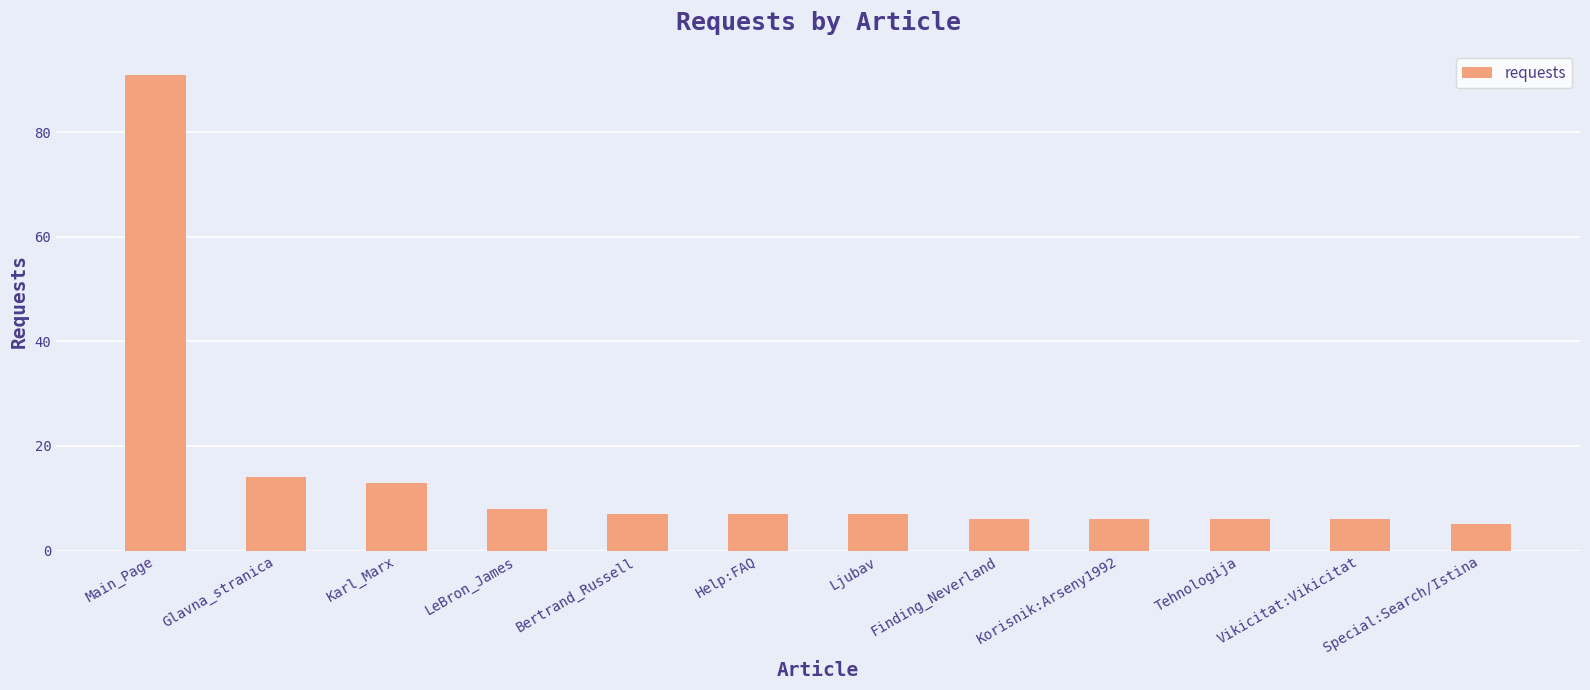

What is the sum of the values at Vikicitat:Vikicitat and Bertrand_Russell?

13